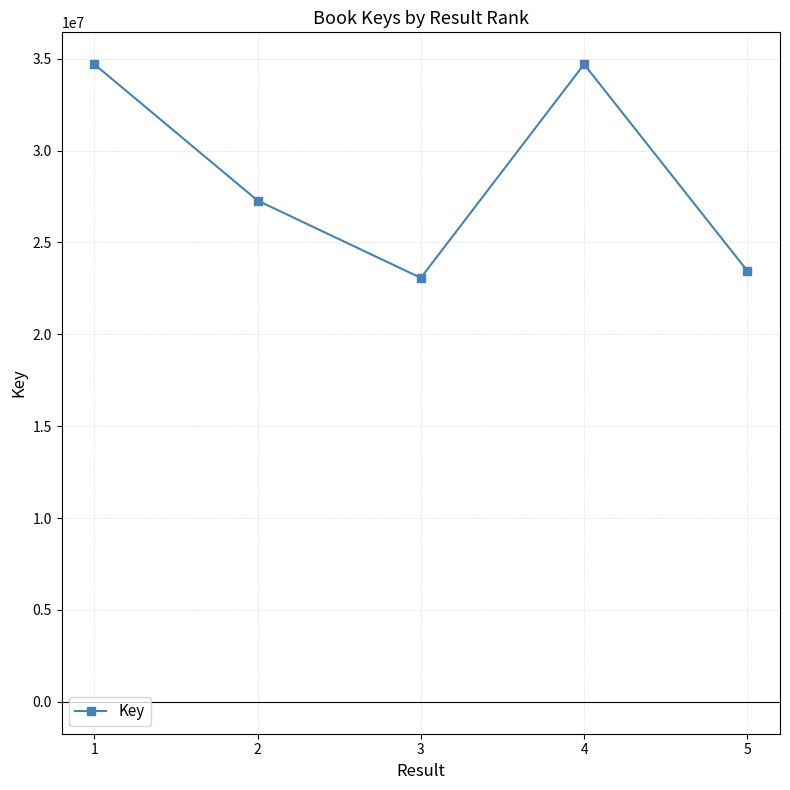

What is the greatest value displayed?

34698733